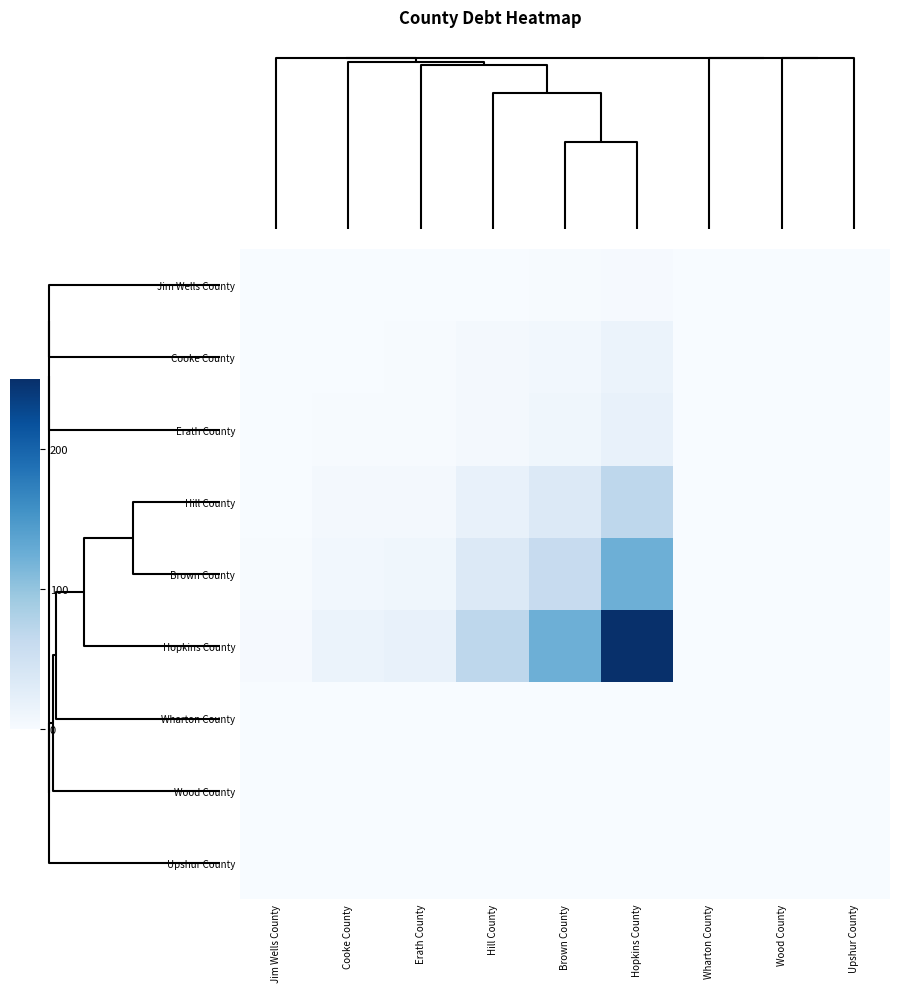

Count the number of data series in this chart.

9